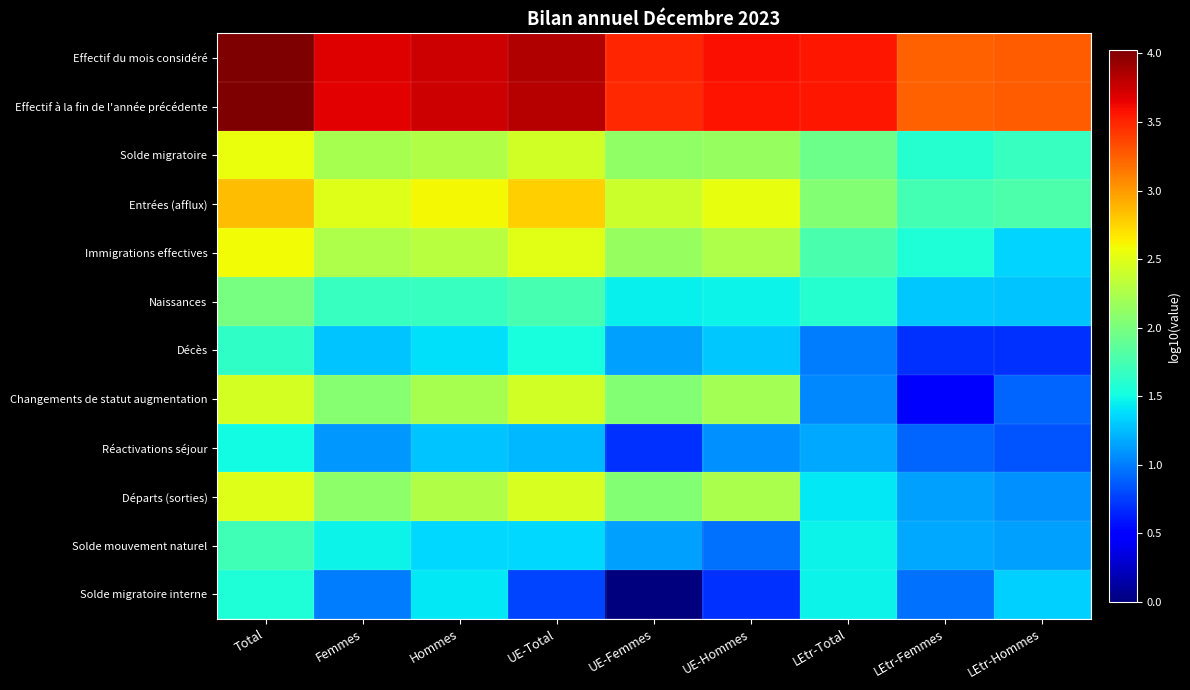

What is the difference between the highest and lowest values at Hommes?

2.5